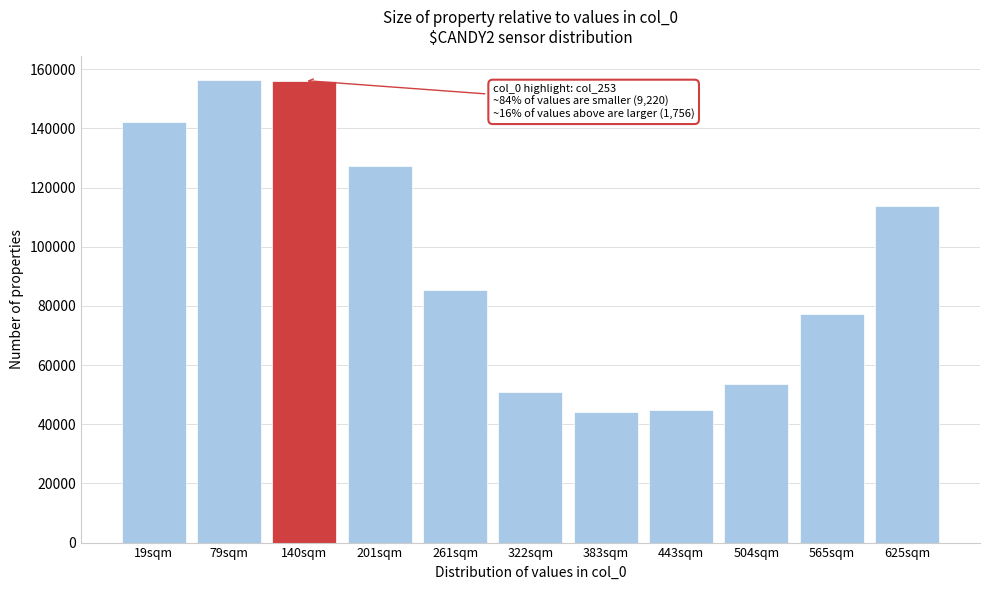

What is the minimum value shown in the chart?

43965